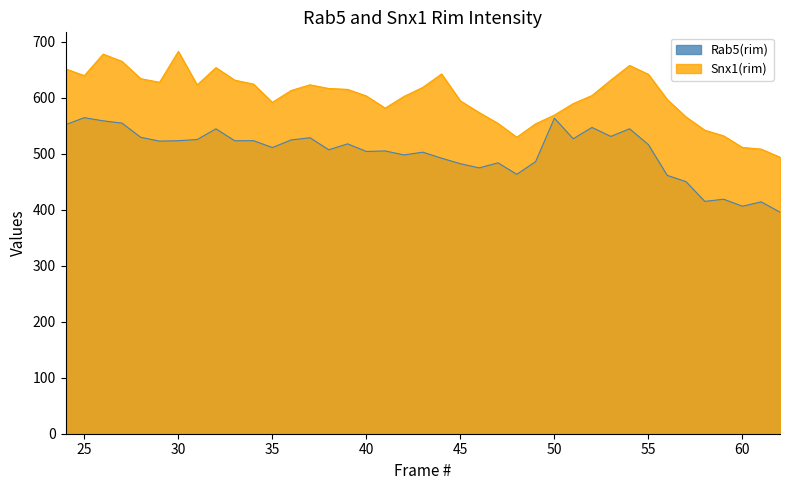

What is the sum of the Snx1(rim) values at 50 and 53?

1200.8